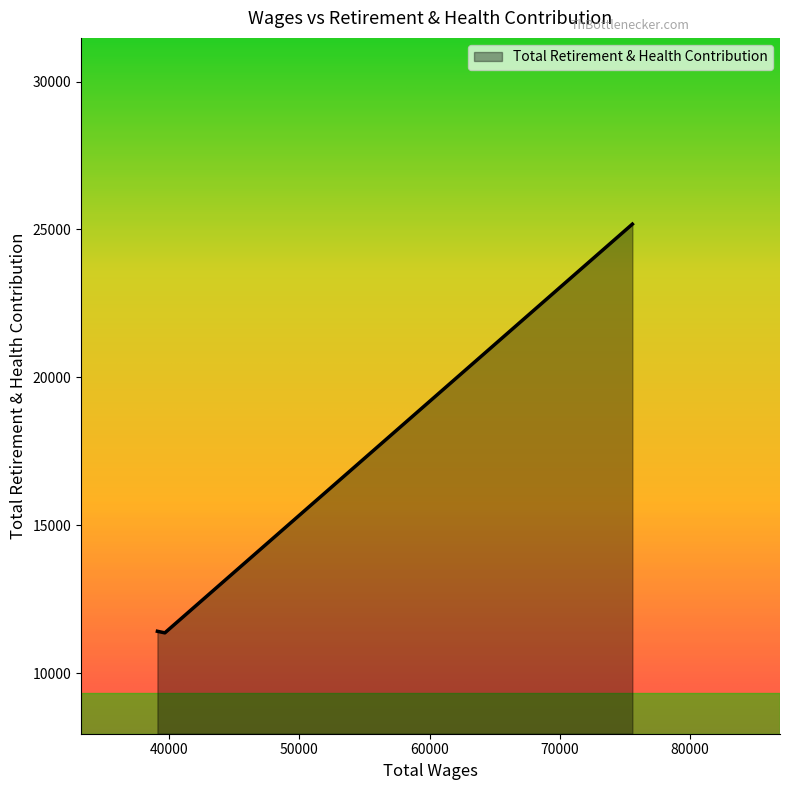

What is the average value?

15988